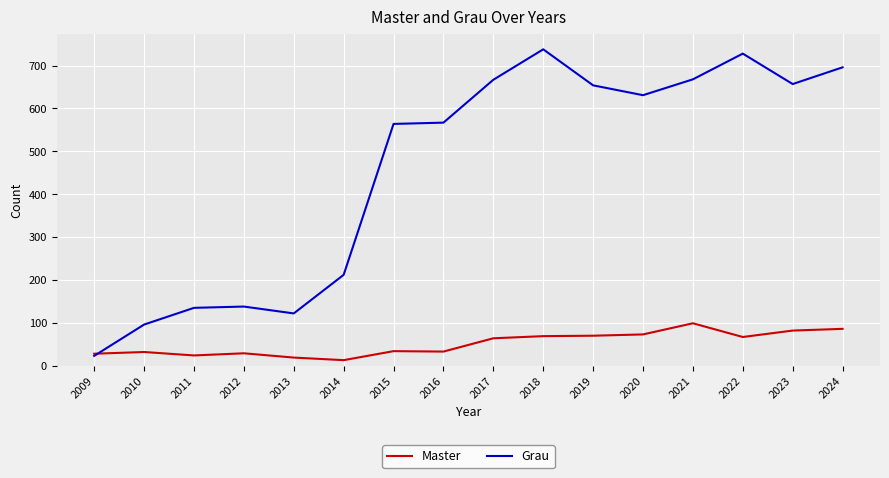

List the series in order of their peak value, highest first.

Grau, Master